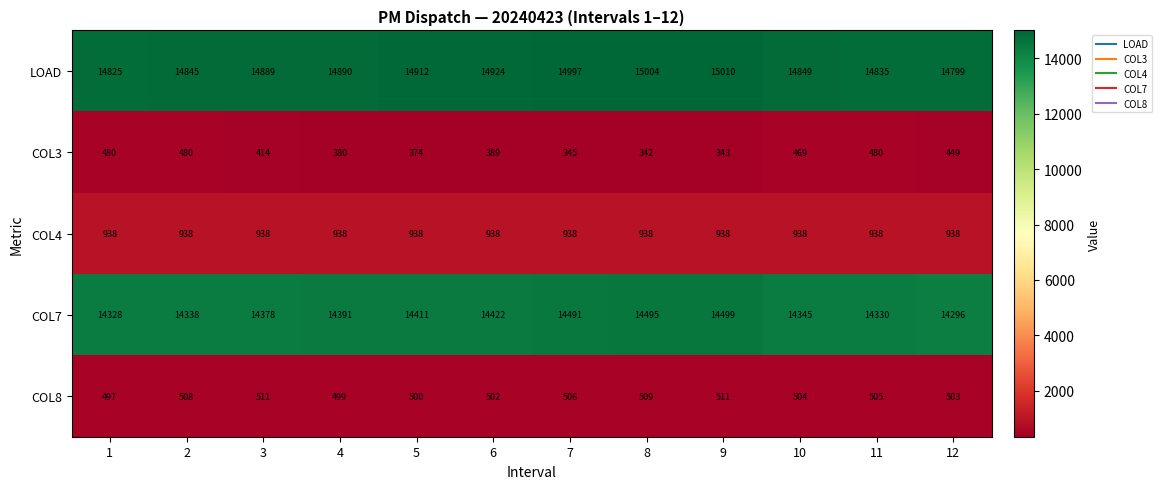

The COL4 series shows 938 at 6. True or false?

True